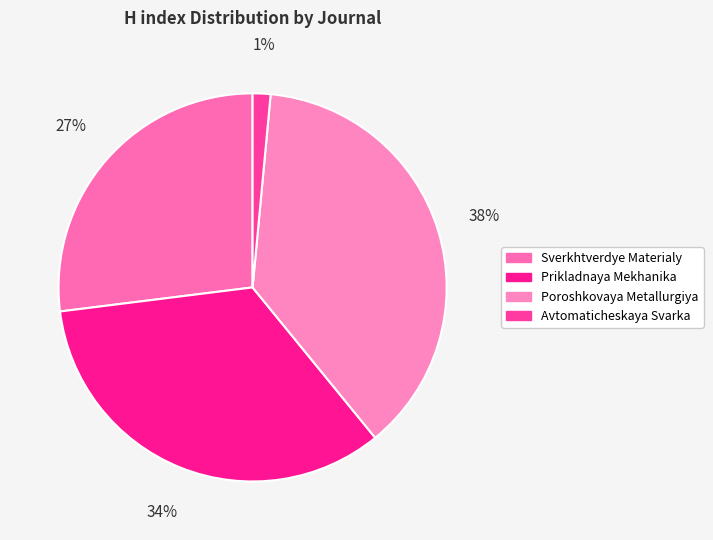

Is Poroshkovaya Metallurgiya the majority of the pie?

No